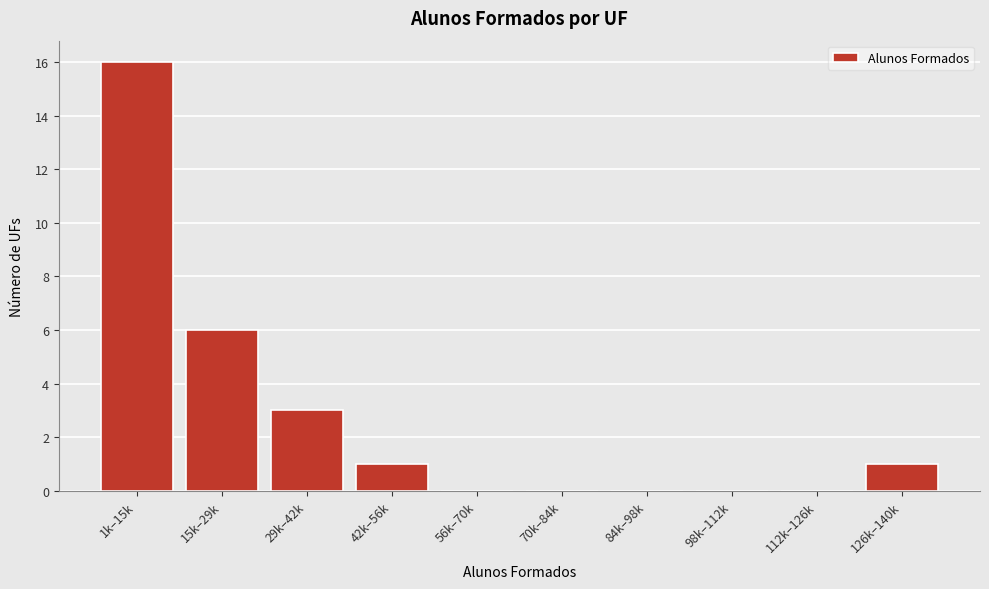

Reading left to right, what are all the values shown in this chart?

1k–15k=16	15k–29k=6	29k–42k=3	42k–56k=1	56k–70k=0	70k–84k=0	84k–98k=0	98k–112k=0	112k–126k=0	126k–140k=1